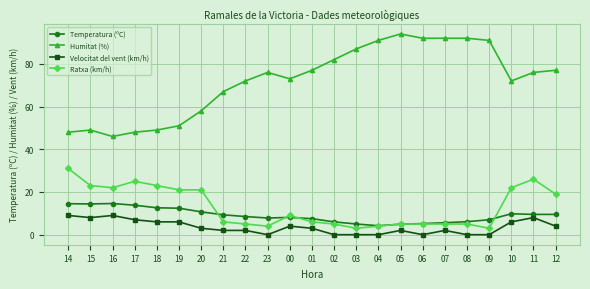

Does the chart display data point markers on the line(s)?

Yes